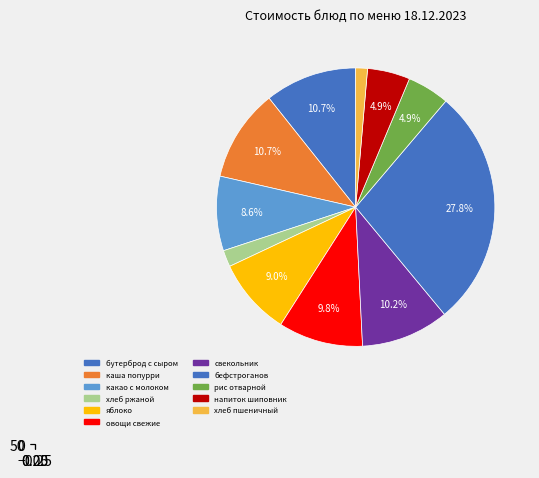

What is the largest slice in the pie chart?

бефстроганов